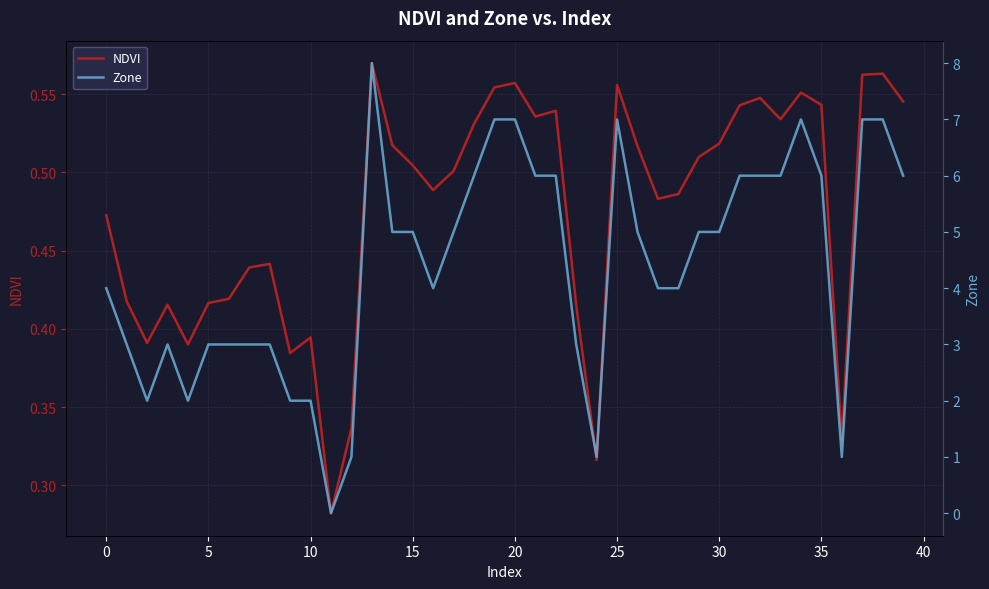

Between 11 and 18, which series saw the biggest shift?

Zone